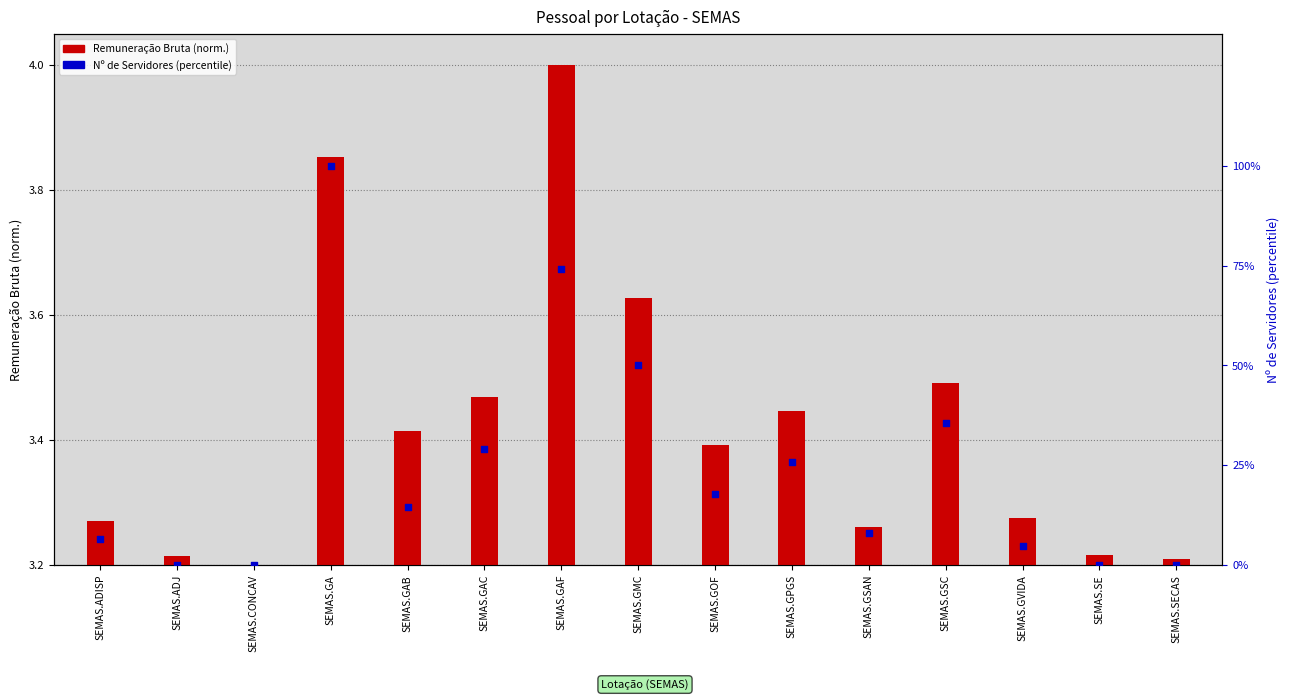

At how many categories does at least one series exceed 4?

11